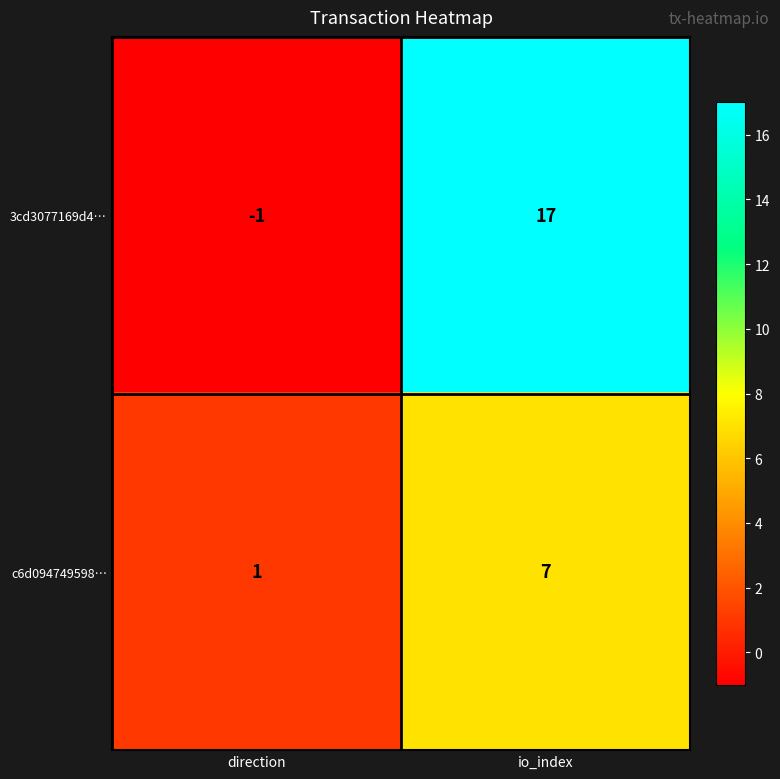

Which label corresponds to the largest value in the chart?

io_index